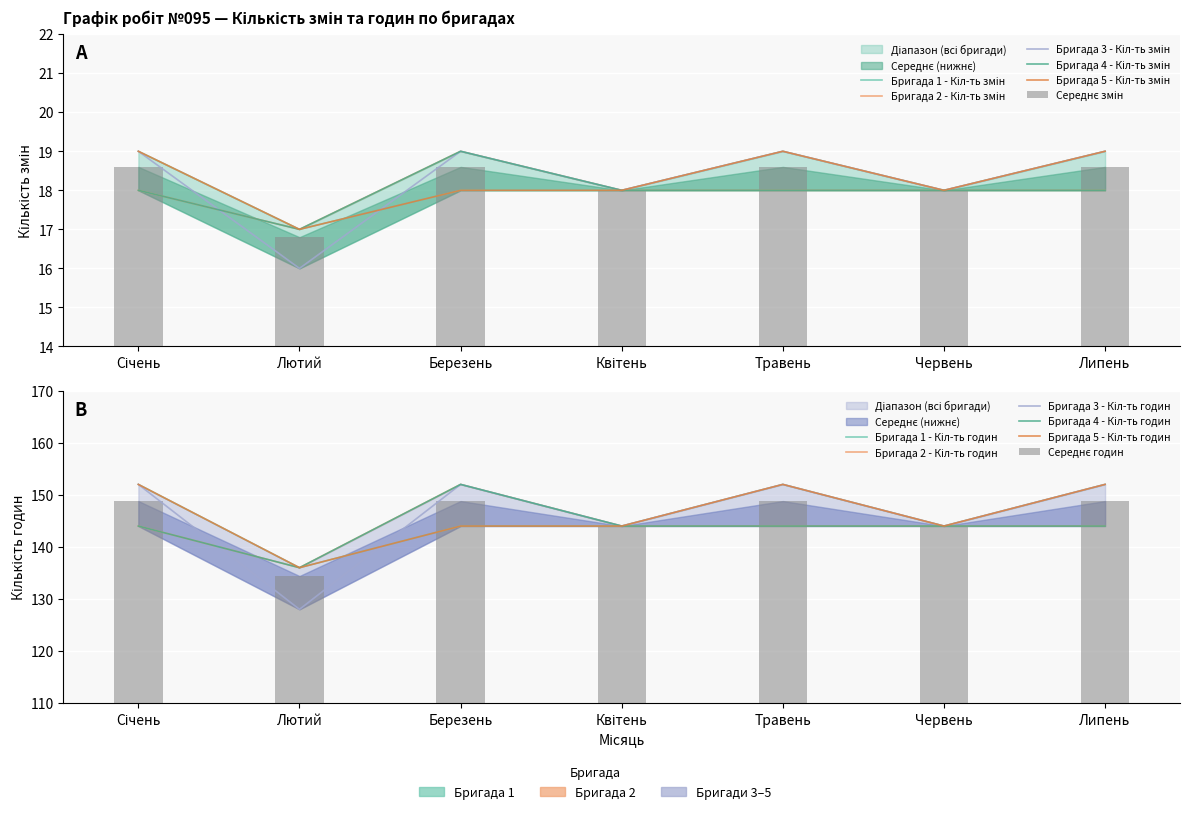

What is the average value of the Бригада 1 - Кіл-ть змін series?

18